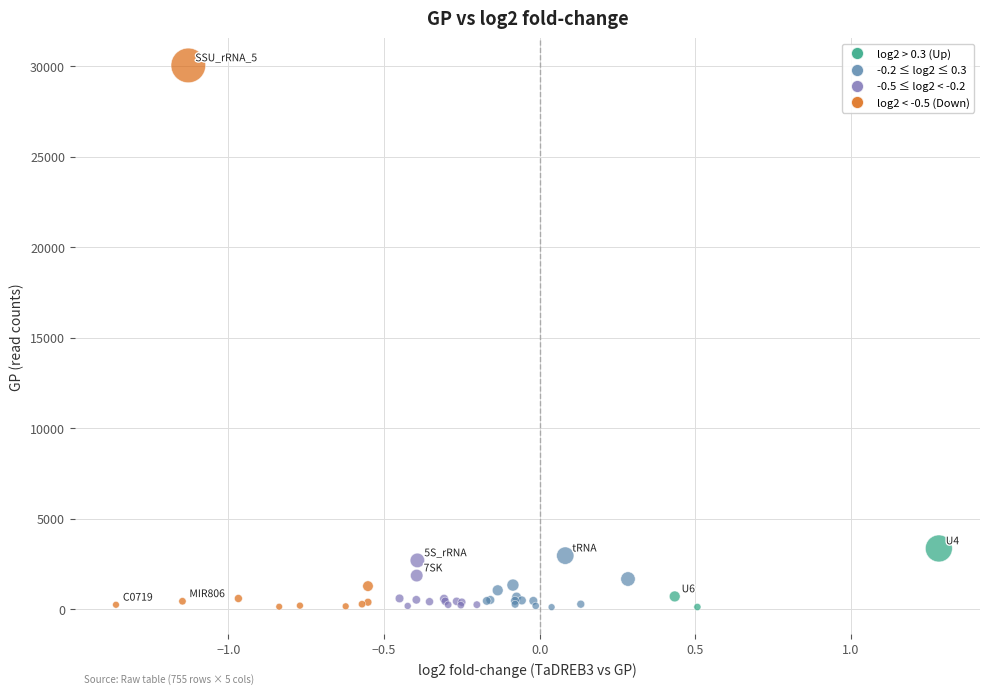

What Y value in the scatter plot is closest to 15072?

3344